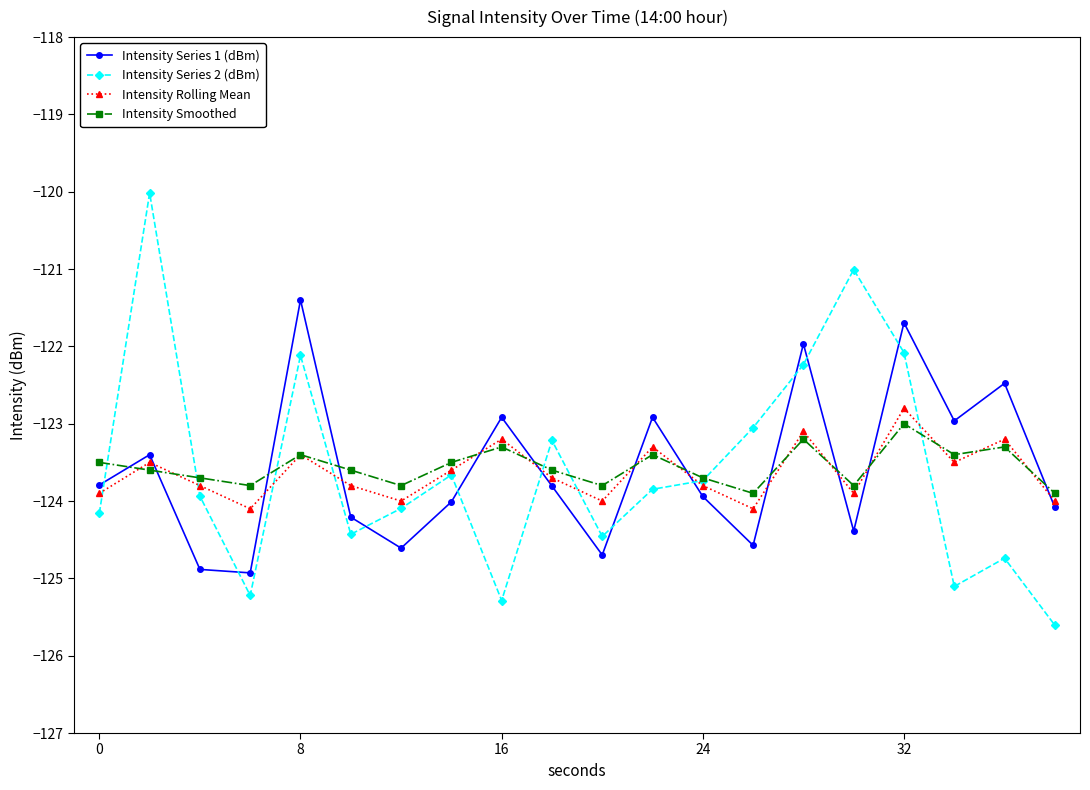

What is the value of the Intensity Rolling Mean point at the 5th from the left?

-123.4